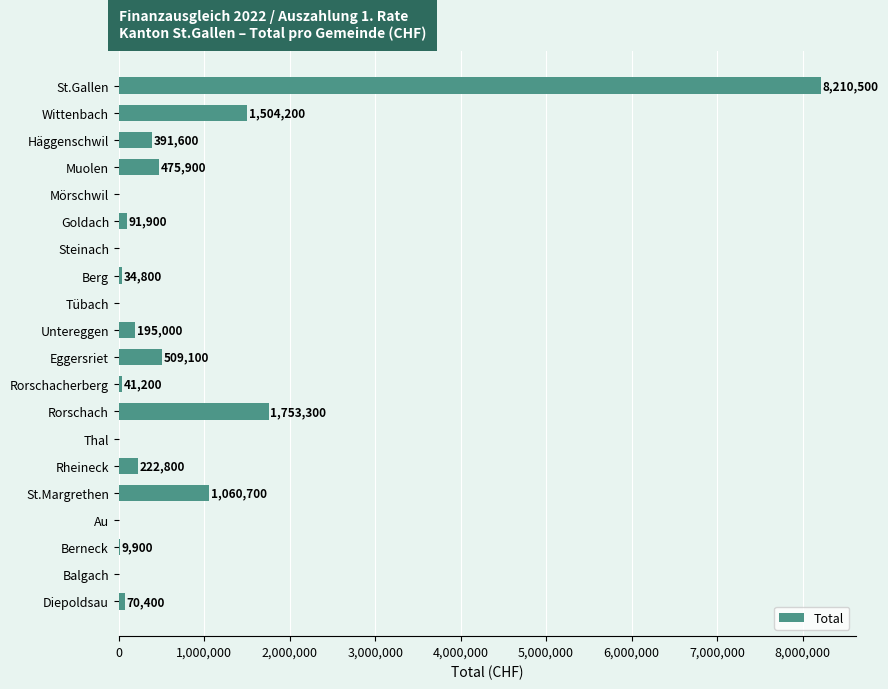

Read the value at Berg, to the nearest 50.

34800